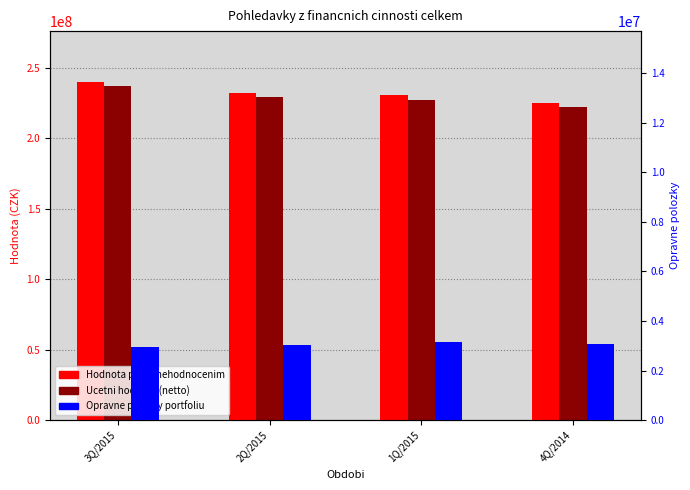

Reading right to left, extract all data points from this chart.

Hodnota pred znehodnocenim: 4Q/2014=225202928.0	1Q/2015=230371392.0	2Q/2015=232312373.9	3Q/2015=239880842.9
Ucetni hodnota (netto): 4Q/2014=221901158.0	1Q/2015=227007356.0	2Q/2015=228866170.5	3Q/2015=236613663.4
Opravne polozky portfoliu: 4Q/2014=3080873.0	1Q/2015=3140382.0	2Q/2015=3035925.0	3Q/2015=2938975.0